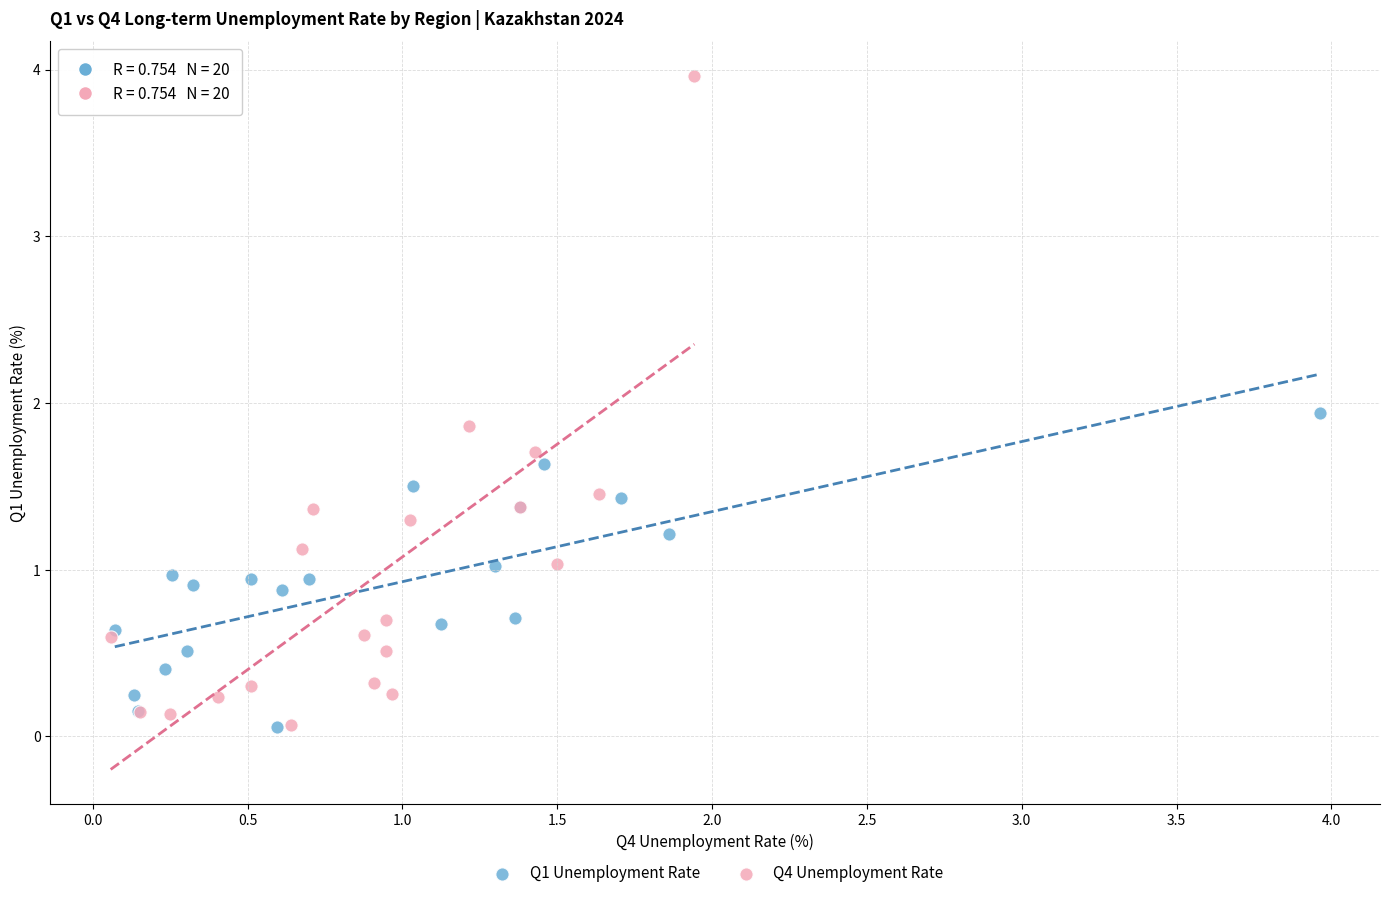

Which series reaches the maximum Y coordinate?

Q4 Unemployment Rate